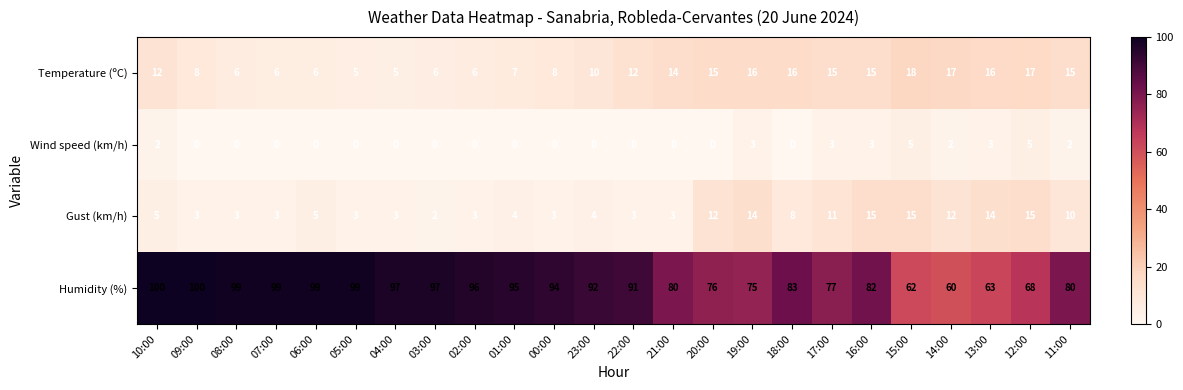

What is the difference between the highest and lowest values at 11:00?

78